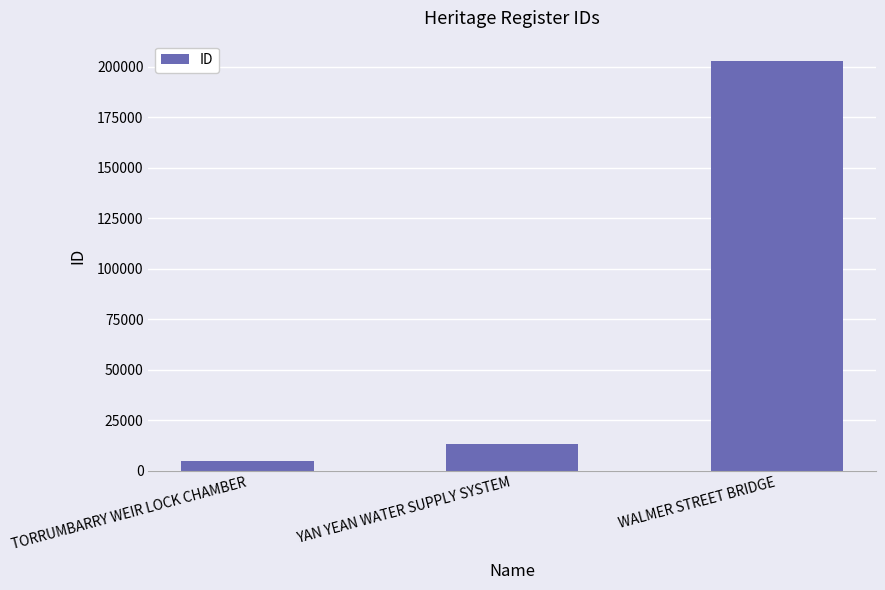

The value at WALMER STREET BRIDGE is 285429. True or false?

False